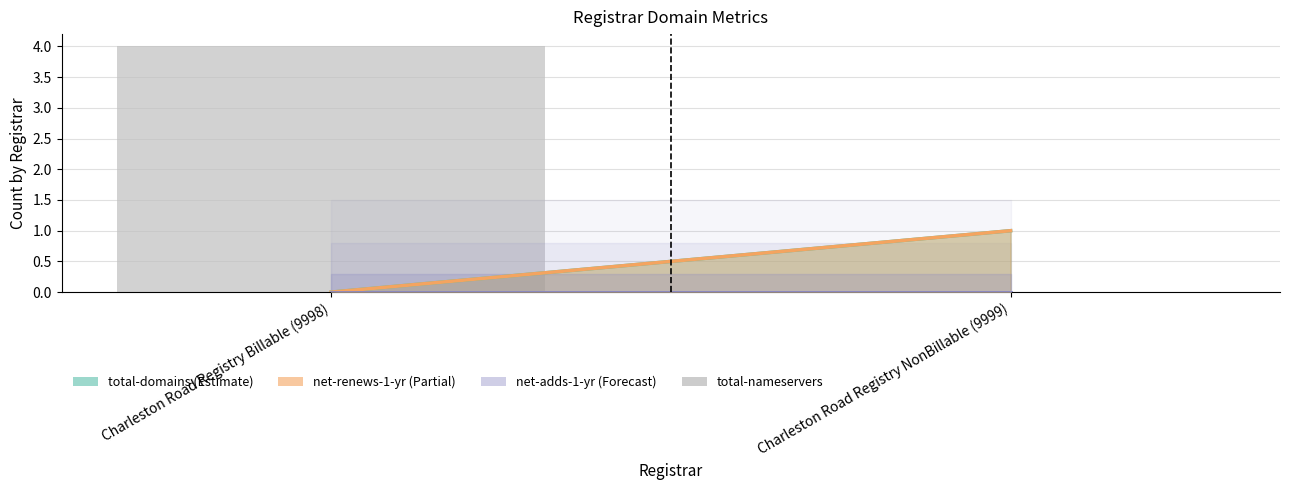

What is the approximate value at Charleston Road Registry Billable (9998)?

4